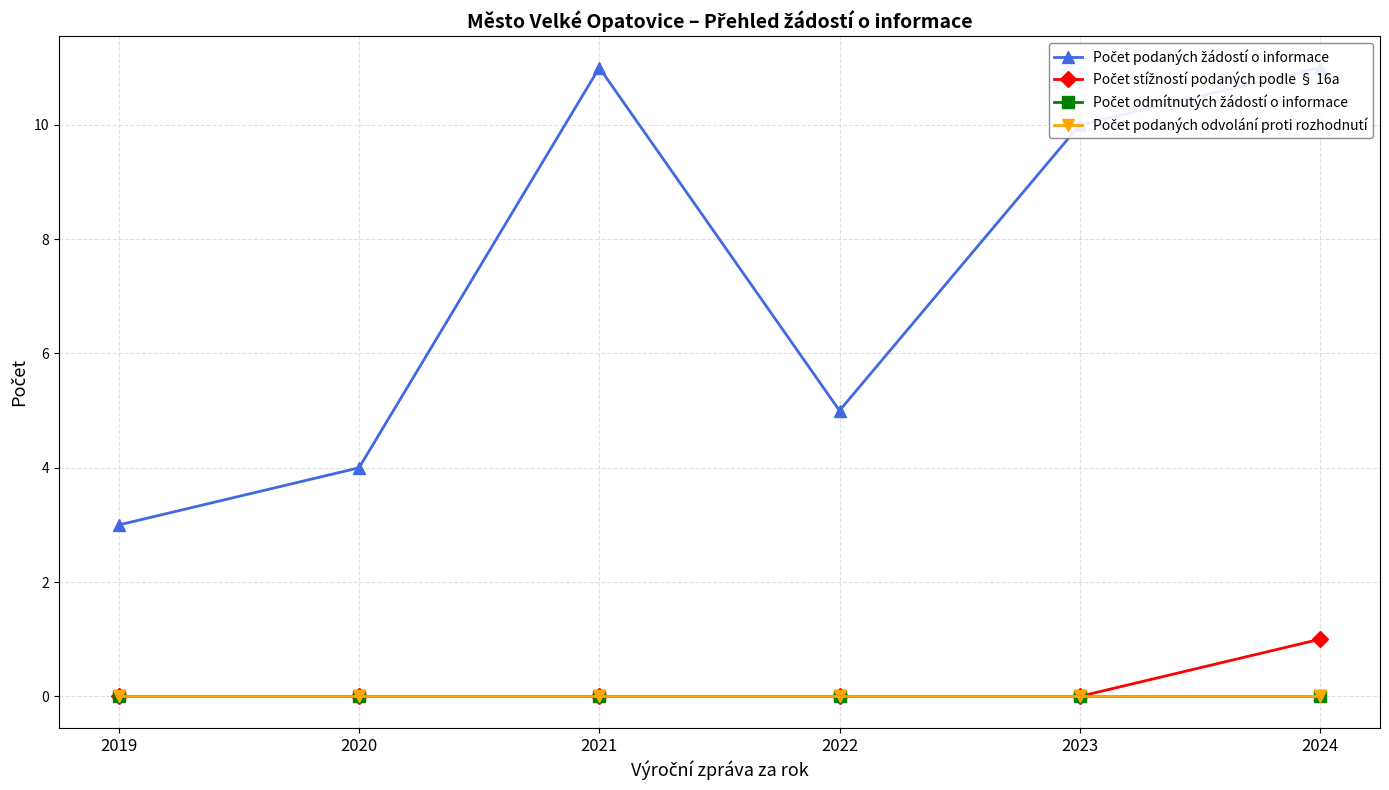

At which category is the sum across all series the highest?

2024